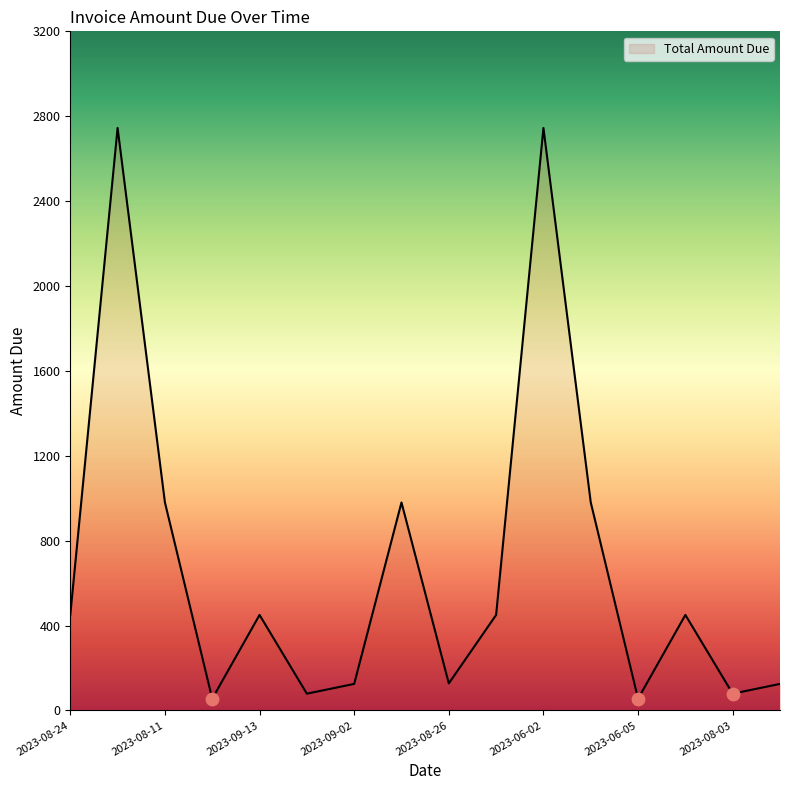

Which has a higher value, 2023-02-11 or 2023-09-02?

2023-02-11